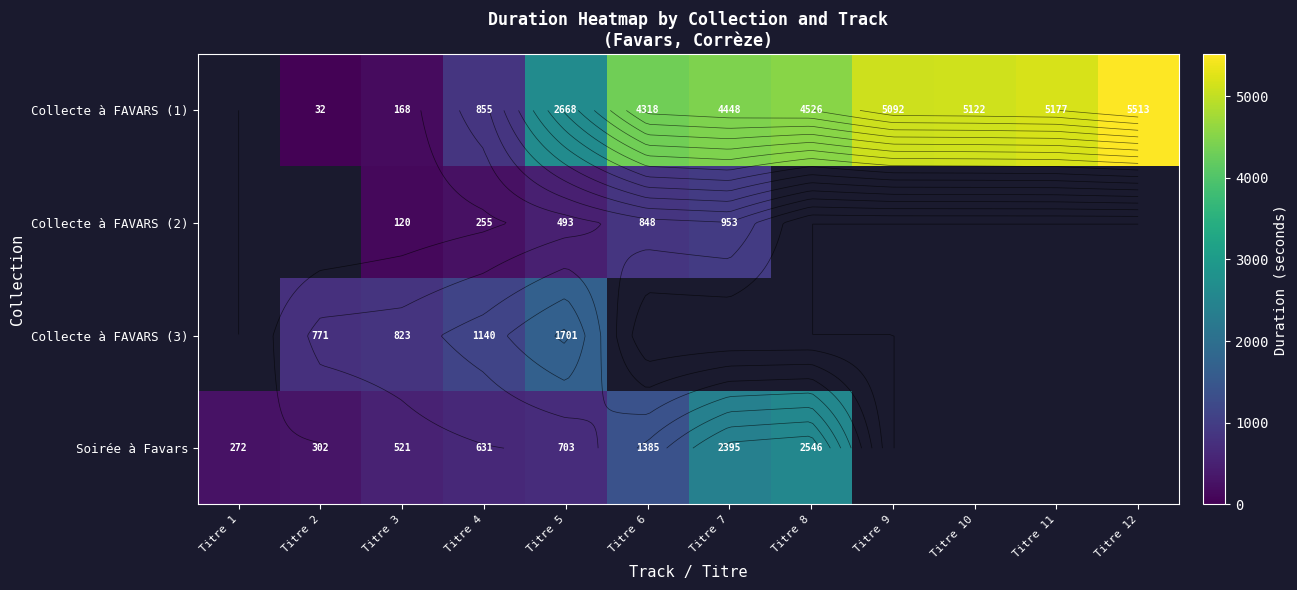

What is the spread (max minus min) of values at Titre 5?

2175.0